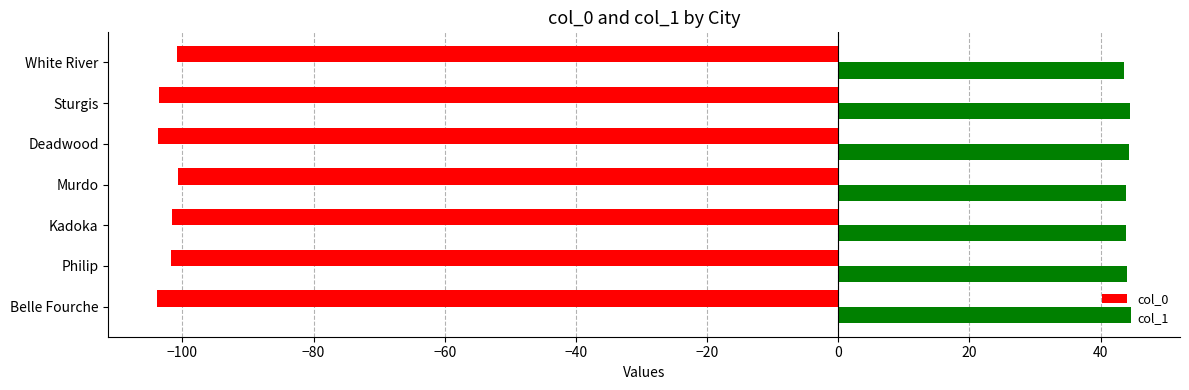

The value of col_0 at Murdo is -47.1. True or false?

False